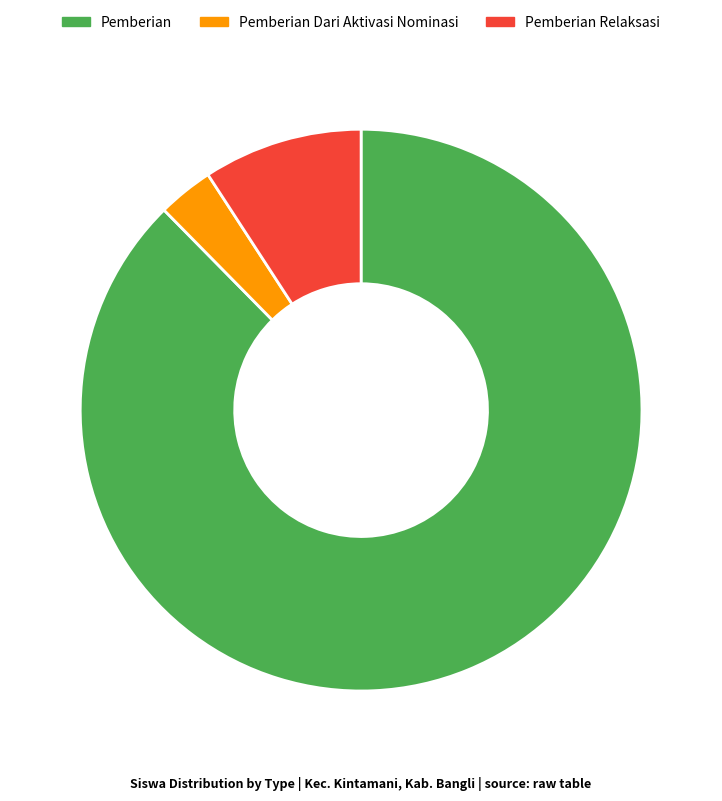

Is Pemberian the majority of the pie?

Yes